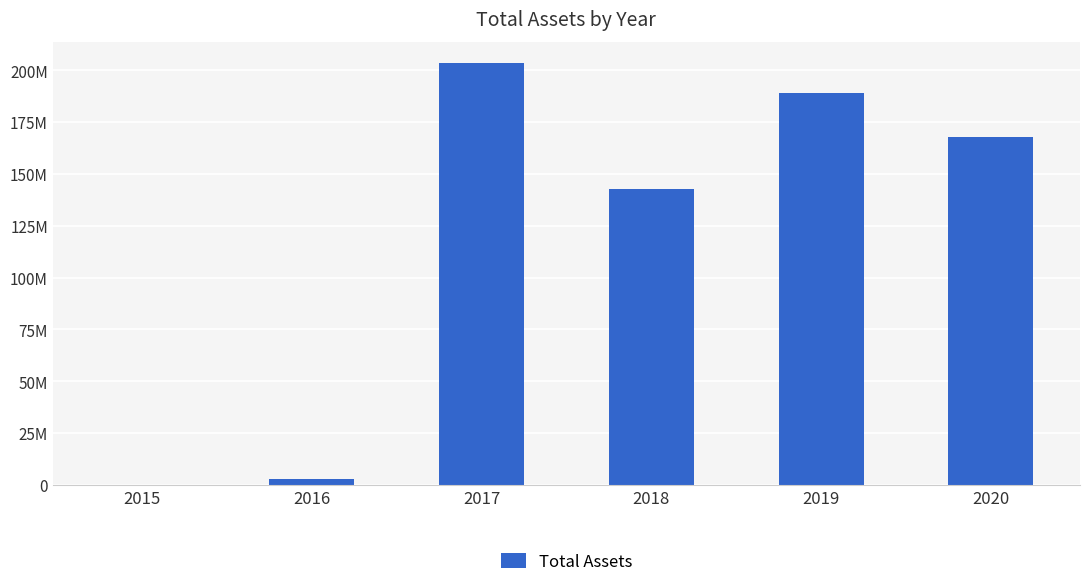

What is the change in value from 2019 to 2020?

-20941000